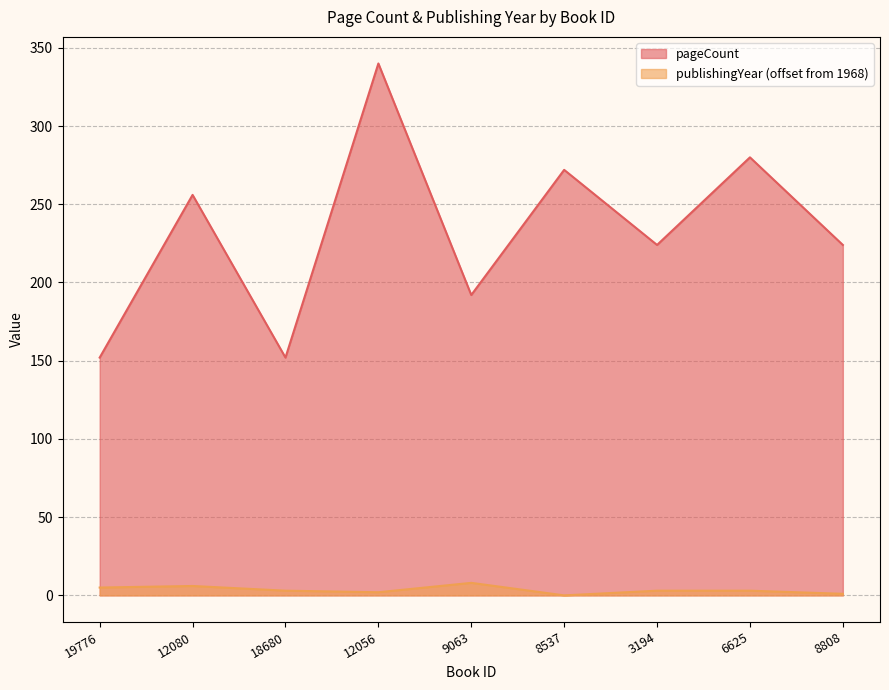

What is the total value across all series at 8537?

272